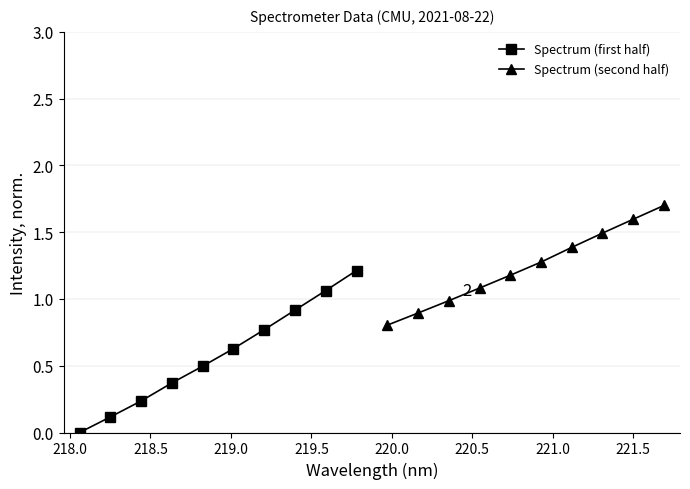

At how many categories does at least one series exceed 0?

10